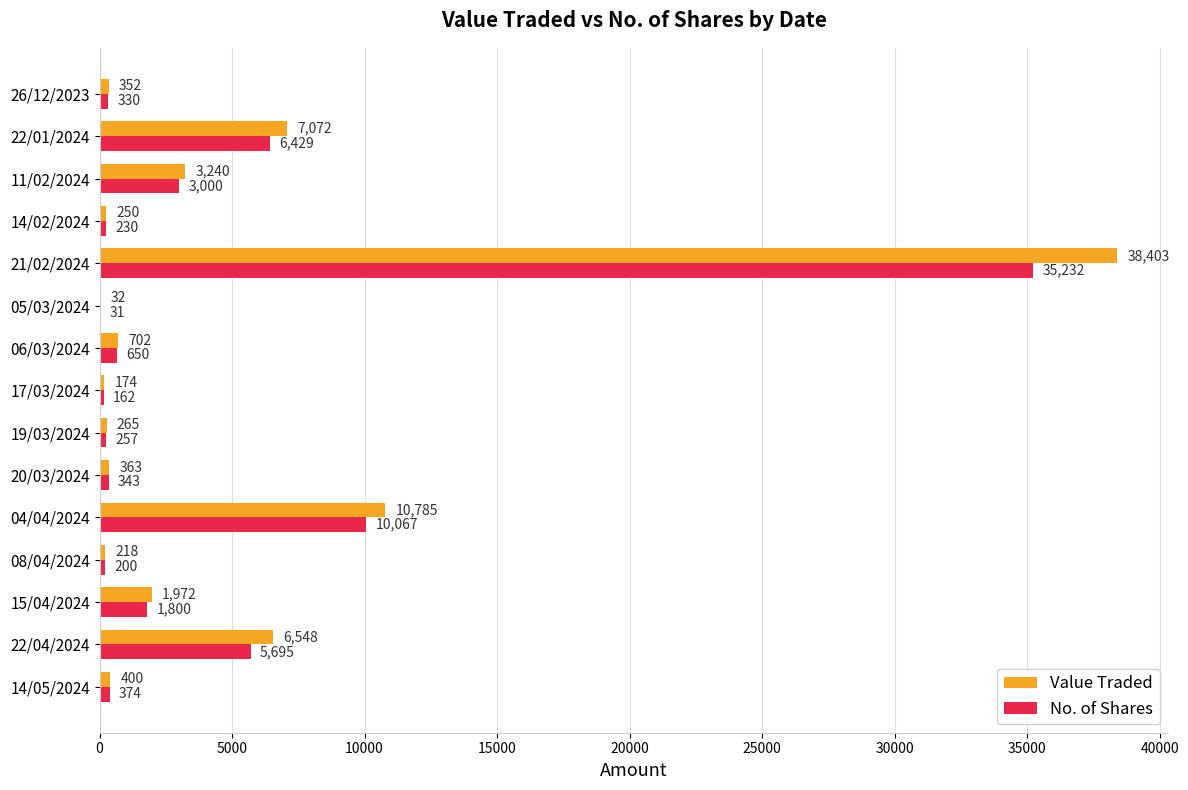

Which category has the highest value across all series?

21/02/2024